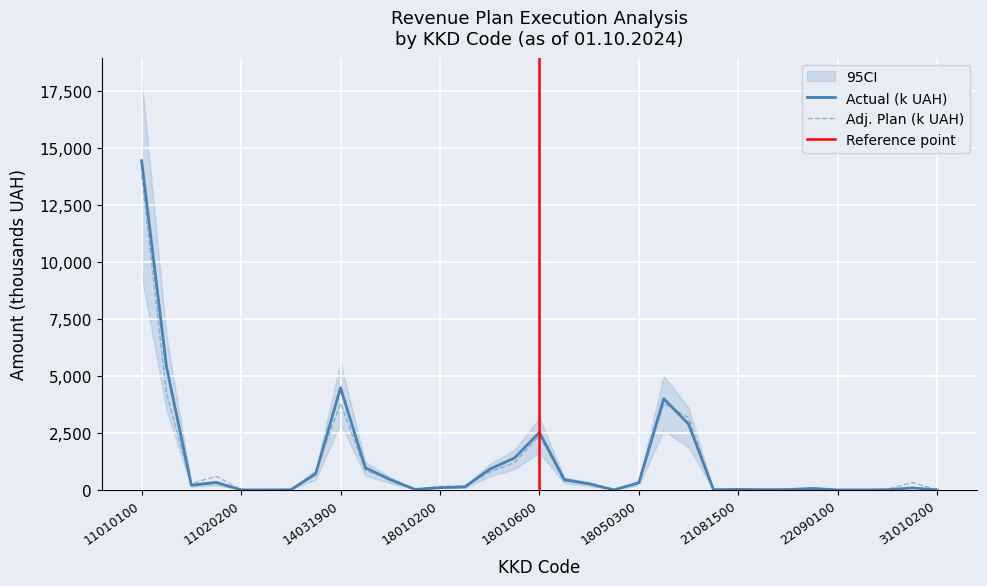

What is the highest value of the Actual (k UAH) series?

14453.7